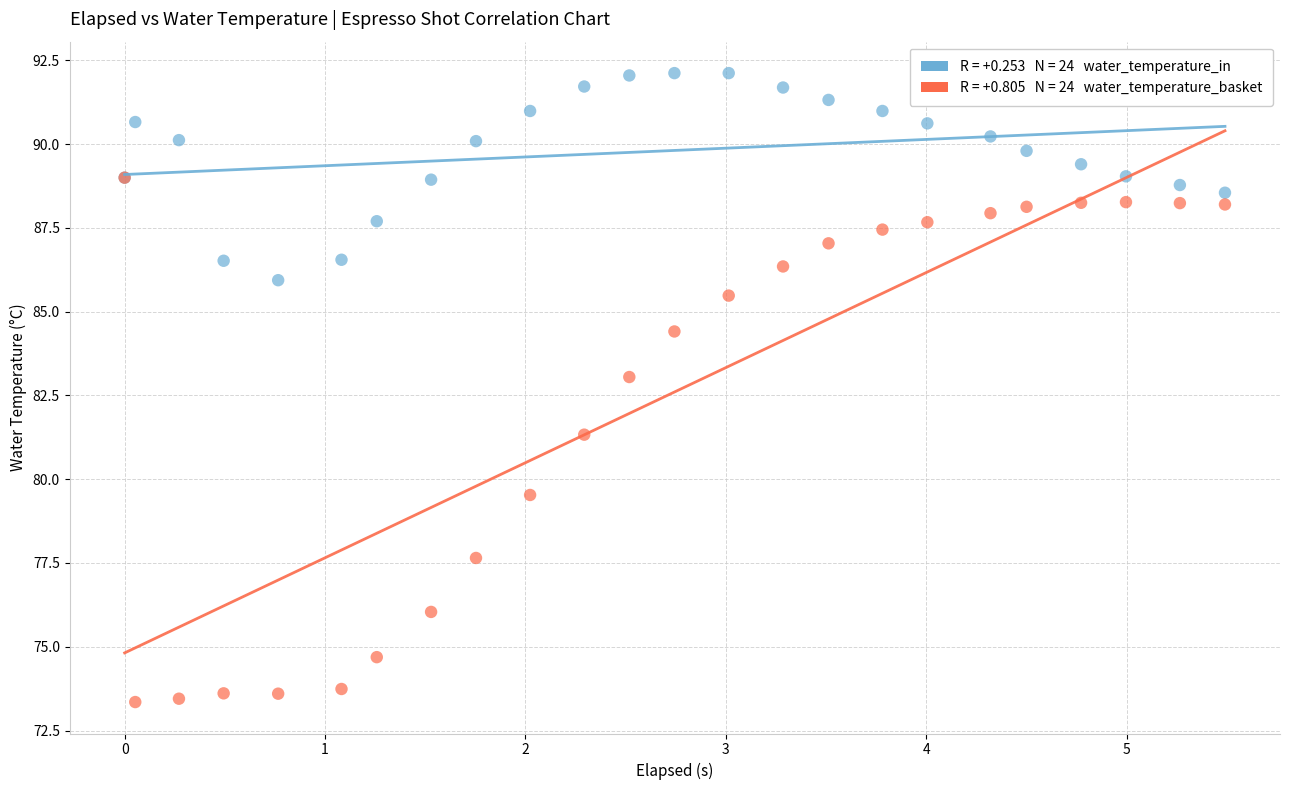

Across all series, what Y value is closest to 82?

81.3